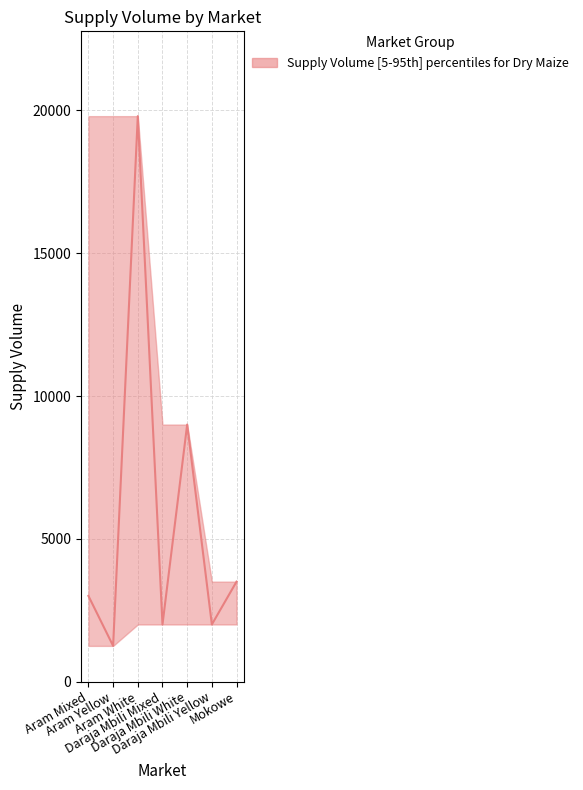

Rank the categories by Supply Volume lower value from lowest to highest.

Aram Mixed, Aram Yellow, Aram White, Daraja Mbili Mixed, Daraja Mbili White, Daraja Mbili Yellow, Mokowe